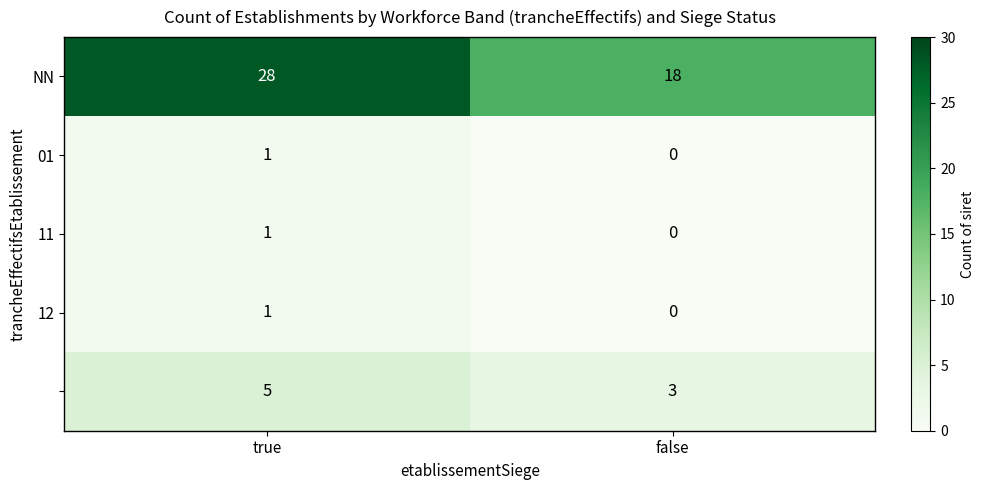

What is the spread (max minus min) of values at false?

18